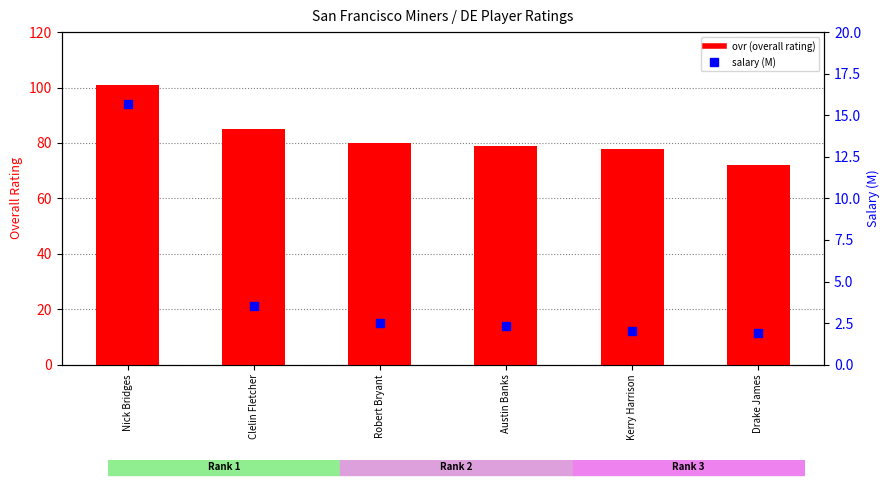

At which category is the sum across all series the highest?

Nick Bridges